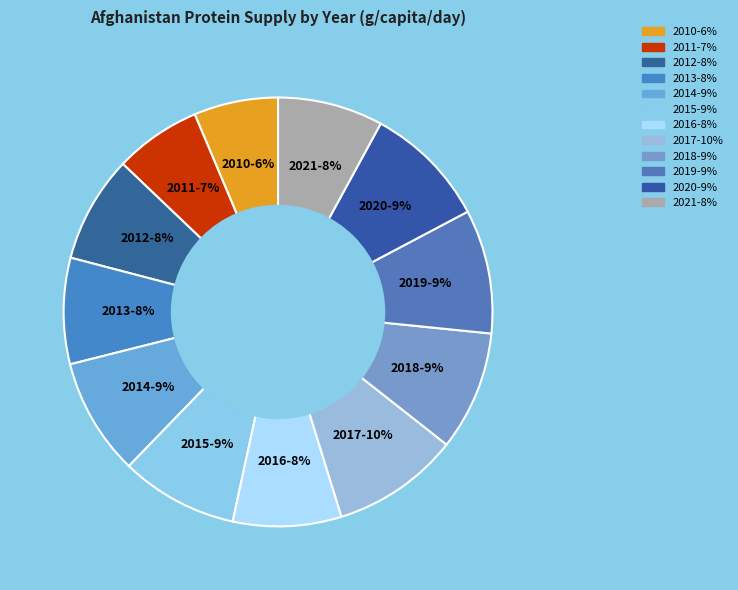

How many slices are in this pie chart?

12